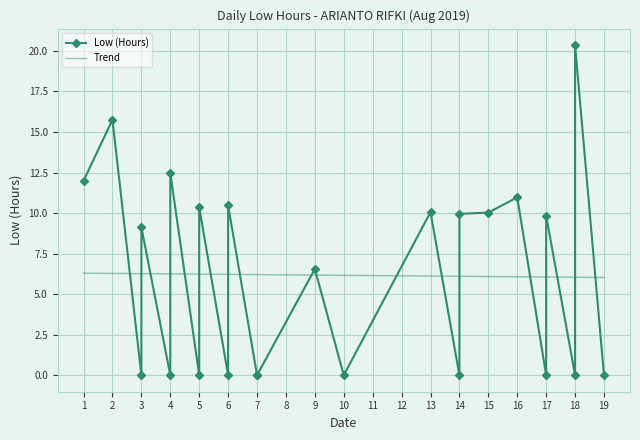

How many lines are shown in the chart?

1